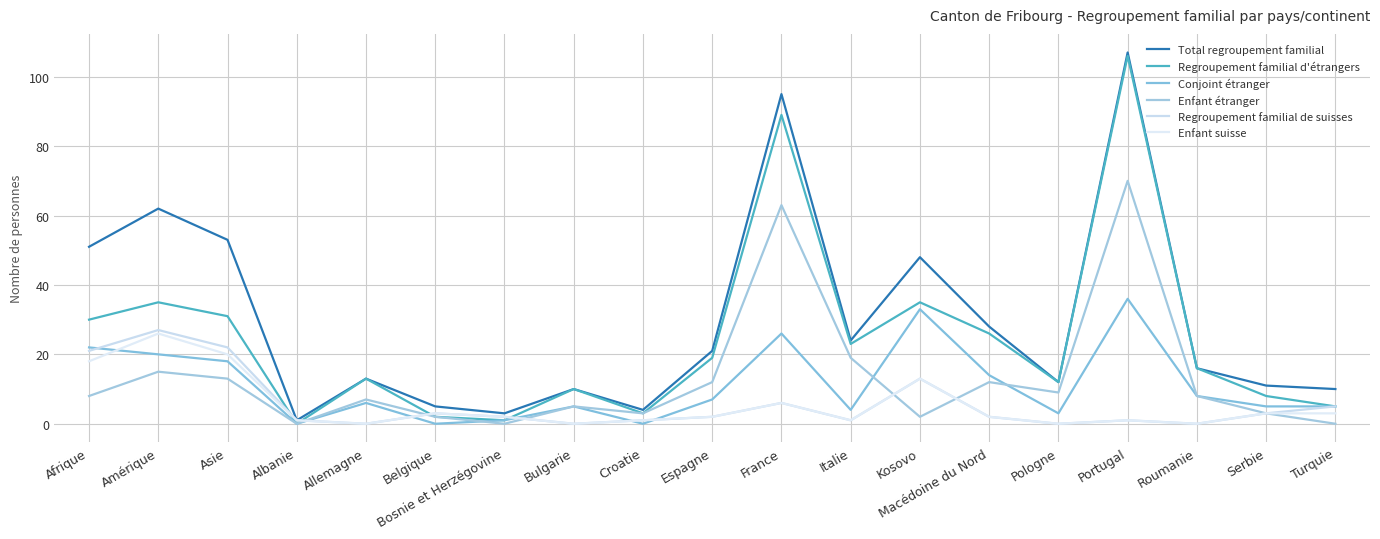

Does the chart have visible grid lines?

Yes